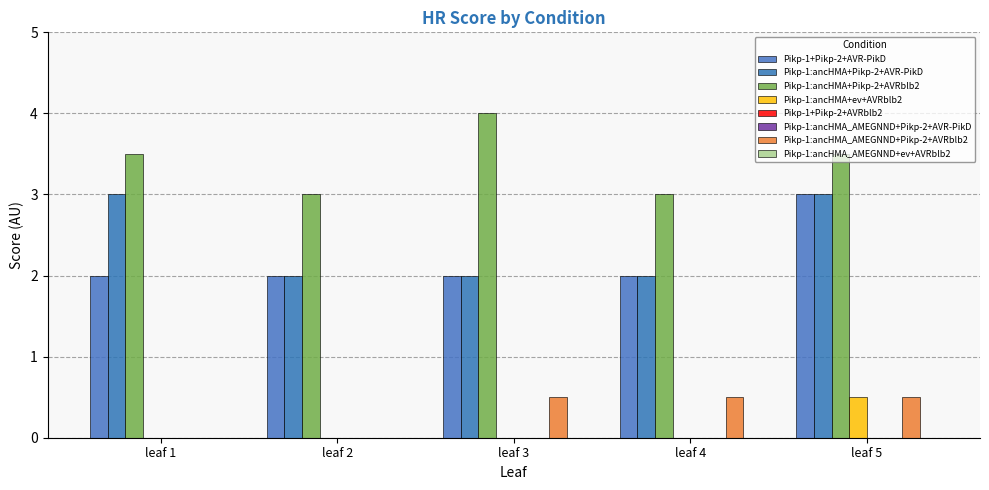

Is it true that Pikp-1:ancHMA_AMEGNND+Pikp-2+AVRblb2 equals 0.3 at leaf 1?

False